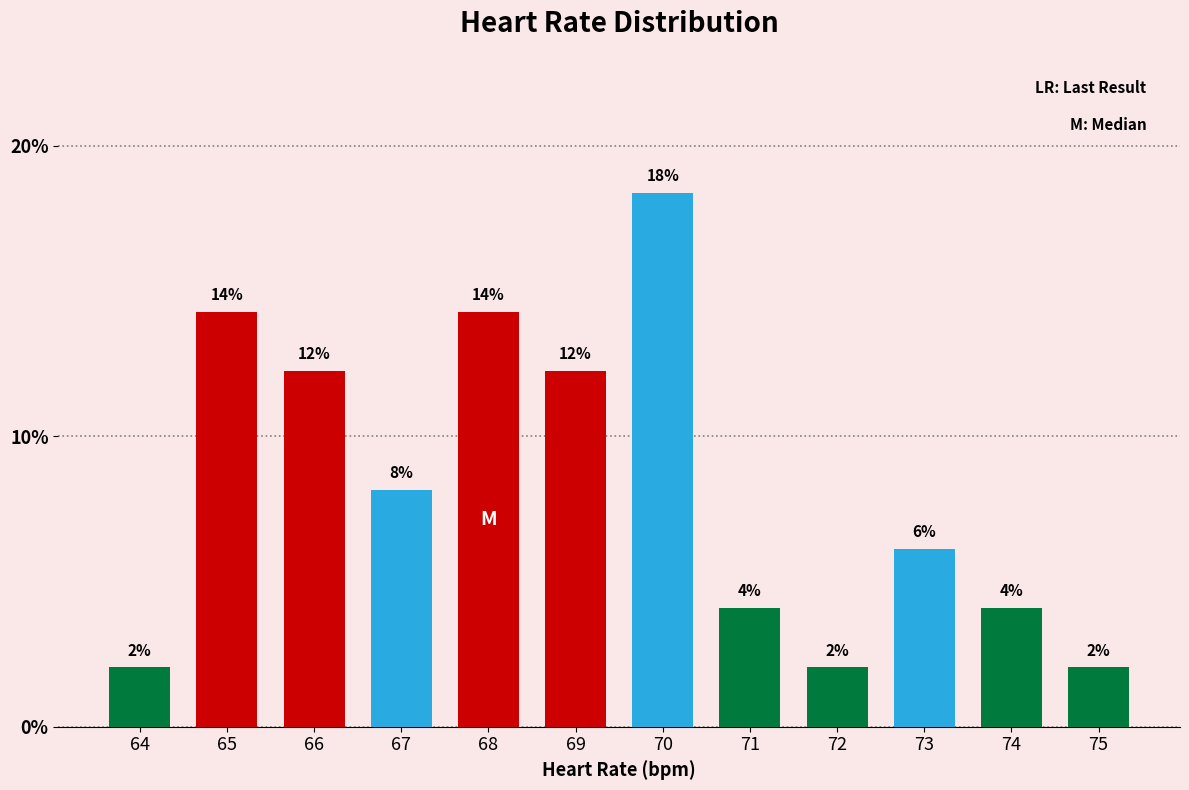

Are the bars horizontal?

No